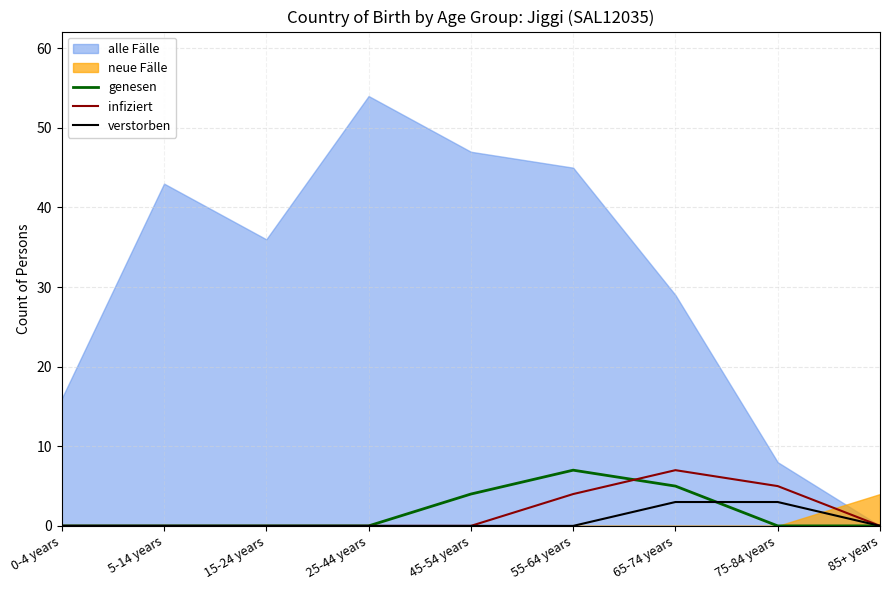

Is the value of genesen at 45-54 years greater than the value of verstorben at 85+ years?

Yes